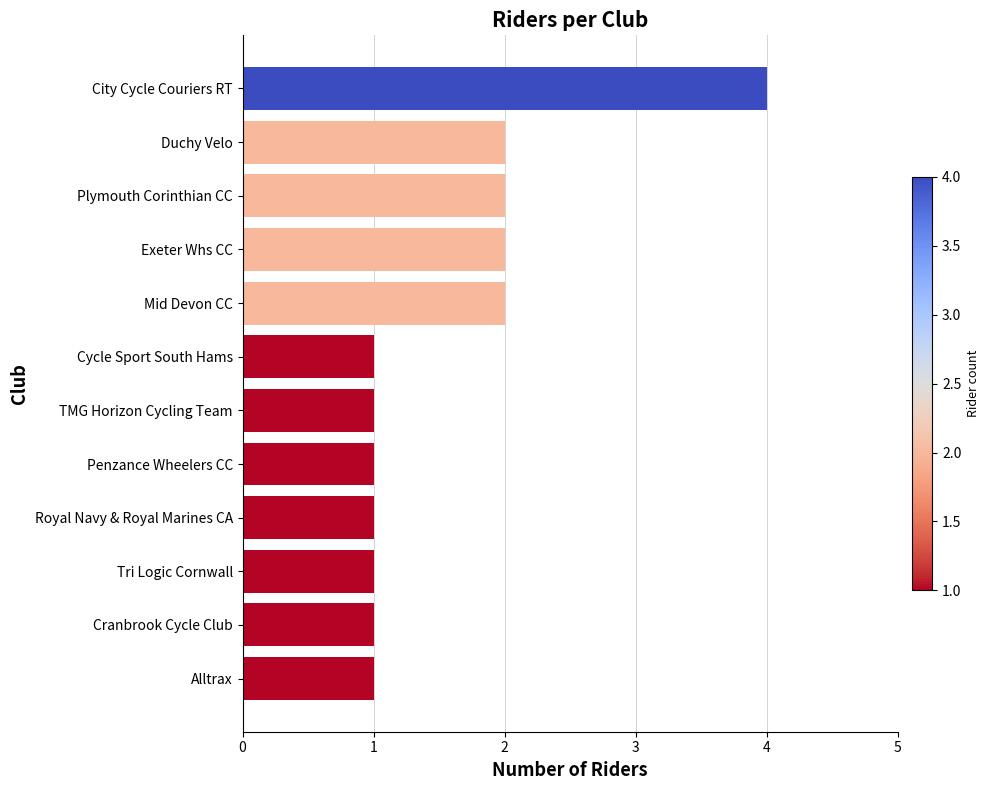

Count the number of categories in the chart.

12